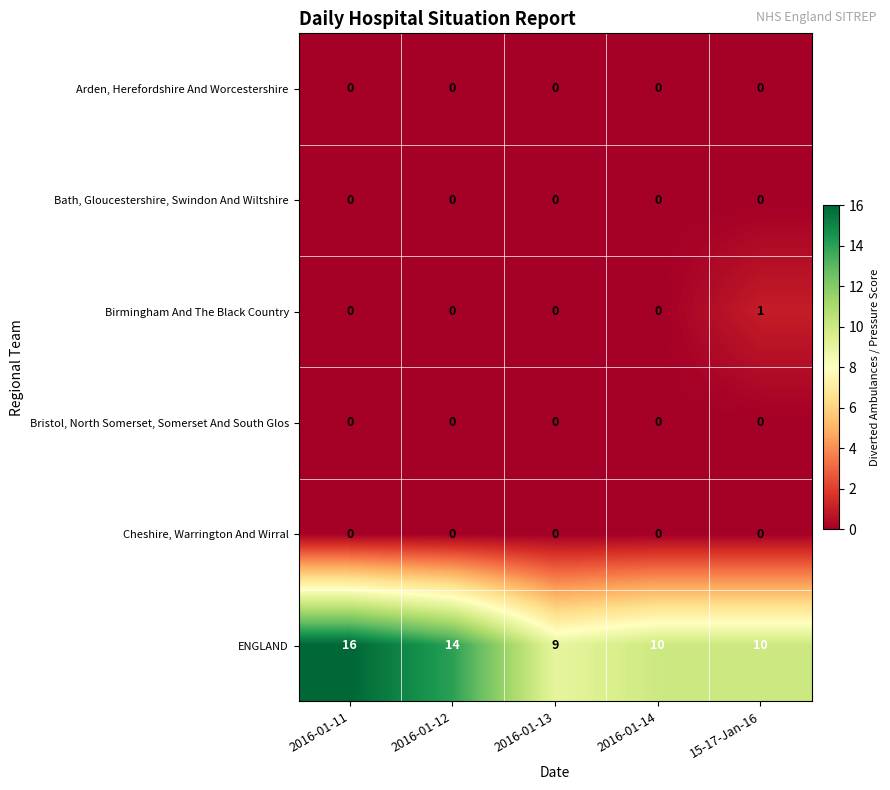

What is the greatest value displayed?

16